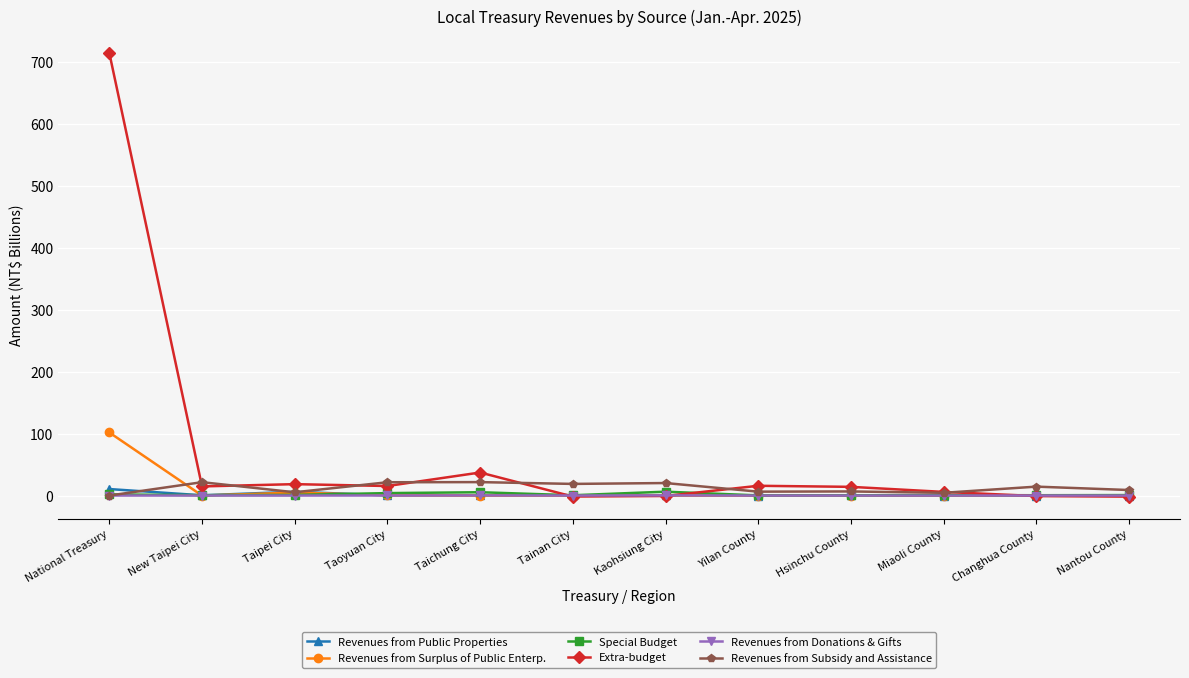

Which series has the largest range (max minus min)?

Extra-budget